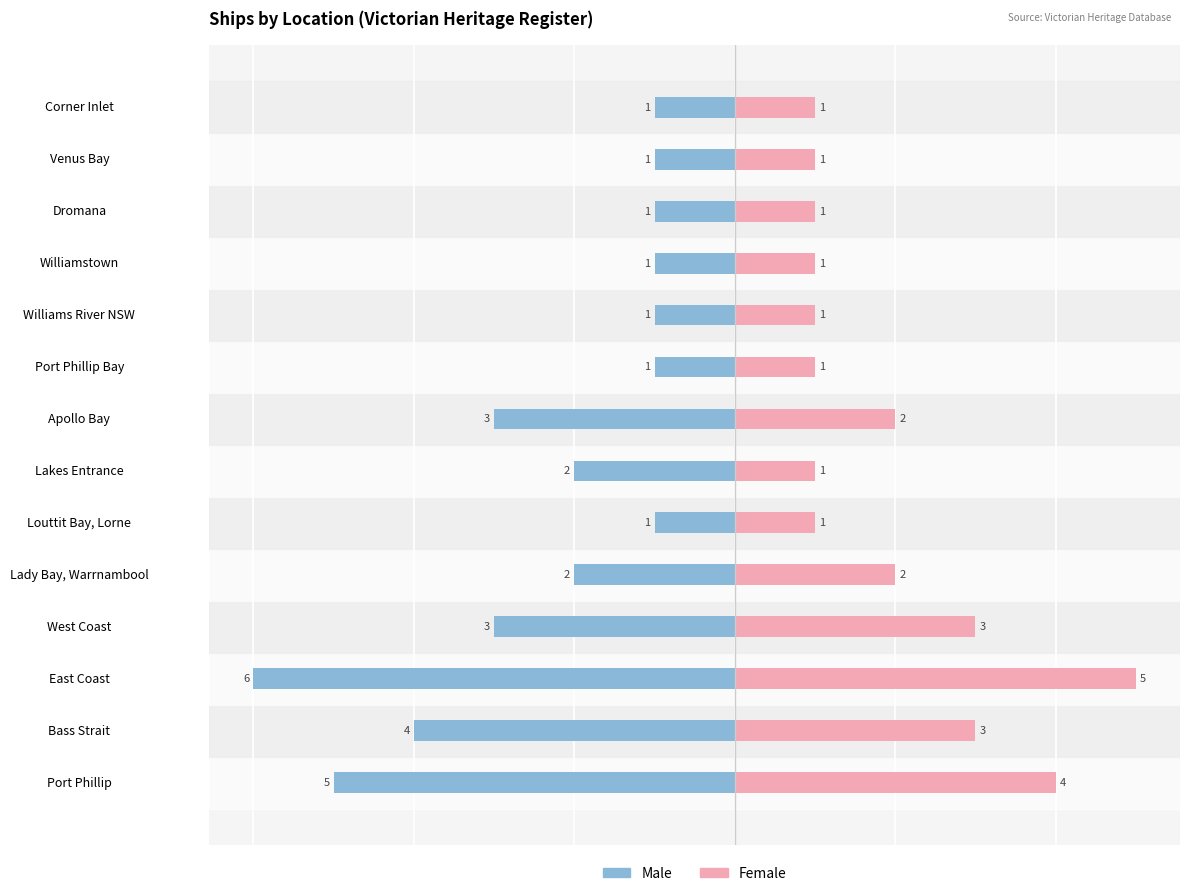

Which series changed the most between Bass Strait and Lady Bay, Warrnambool?

Male